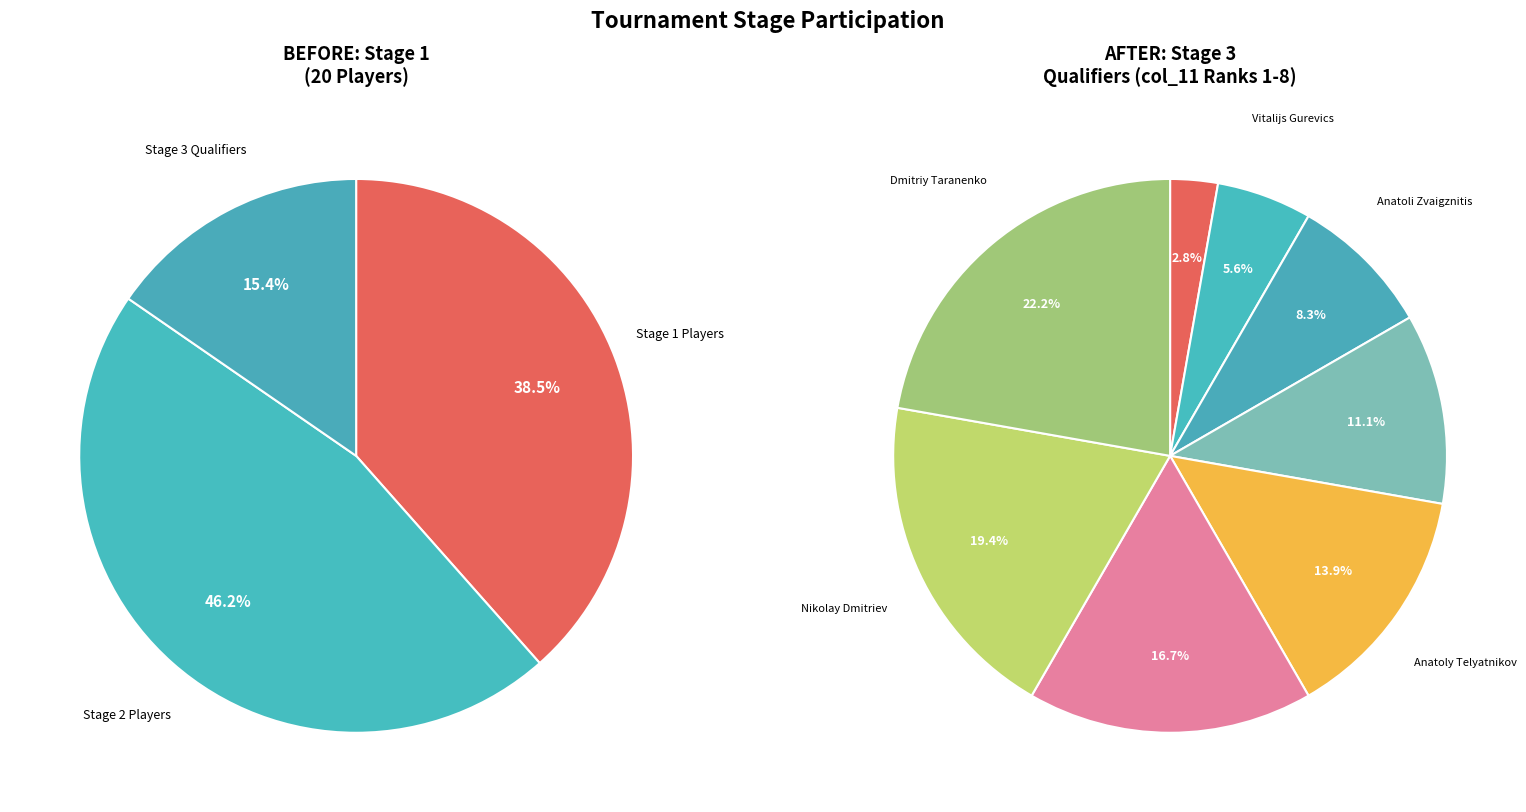

Combined, do 2 and 3 account for over 50%?

No